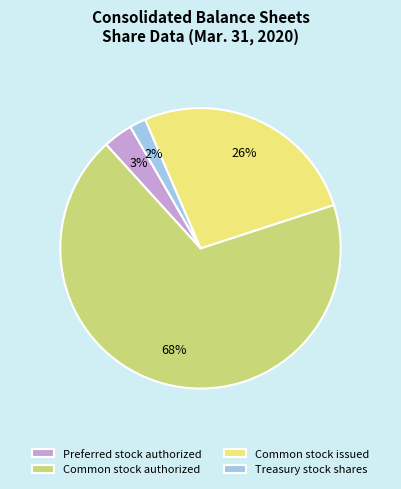

Count the number of slices in the pie.

4